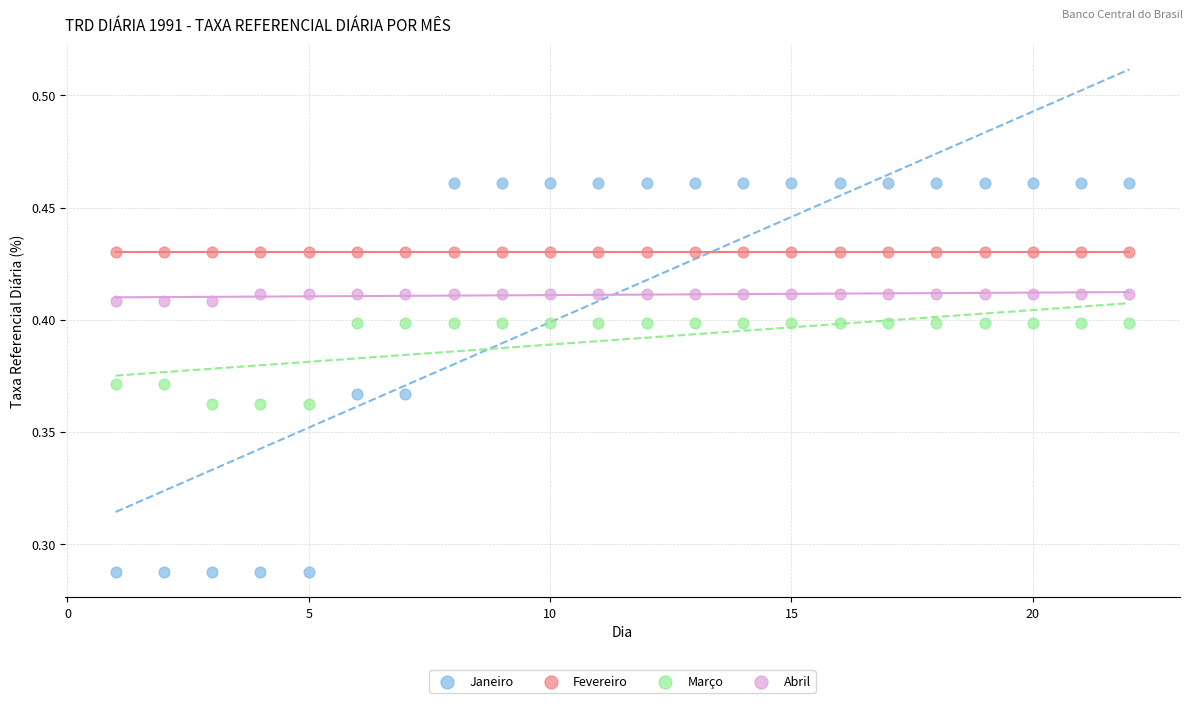

What are all the series names shown in the legend?

Janeiro, Fevereiro, Março, Abril